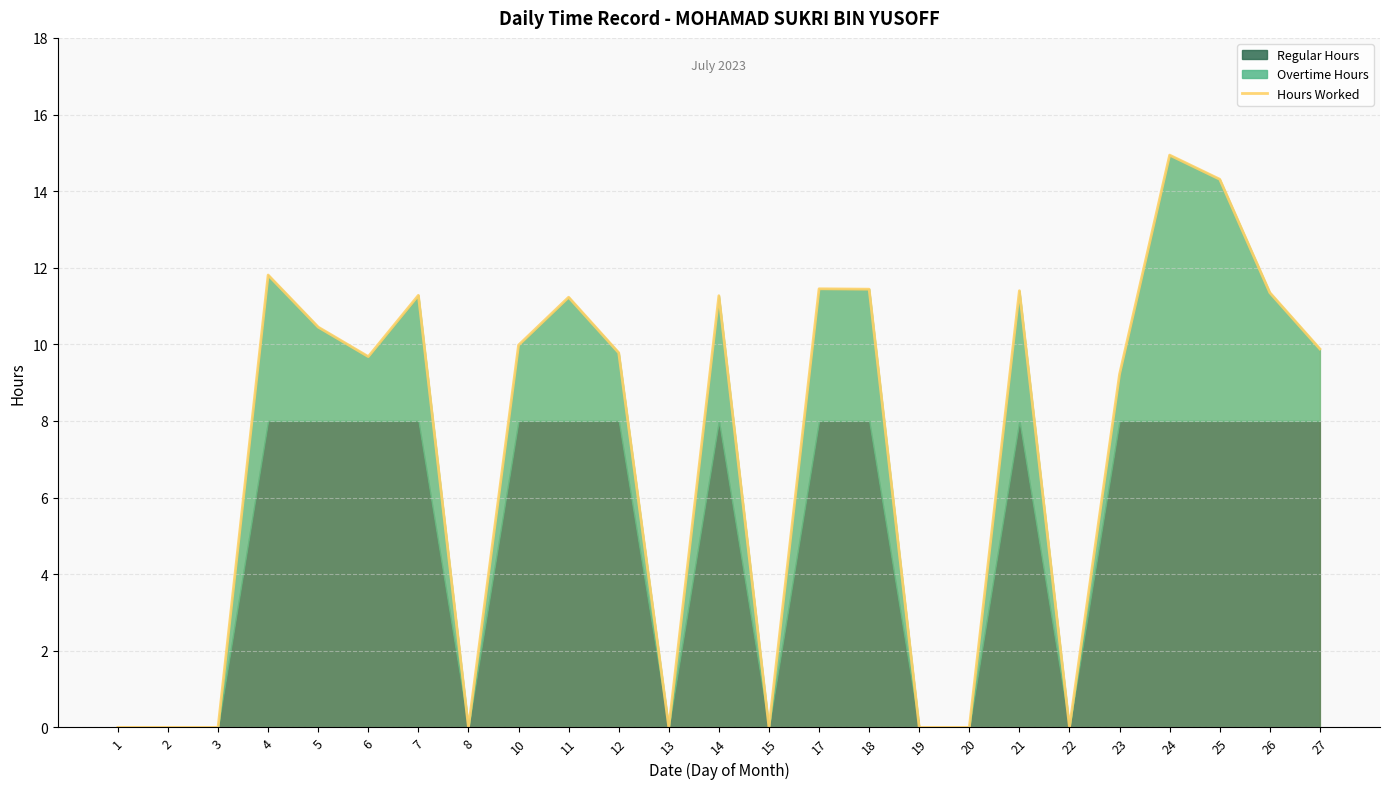

What is the ratio of the value at 26 to the value at 10?

1.1